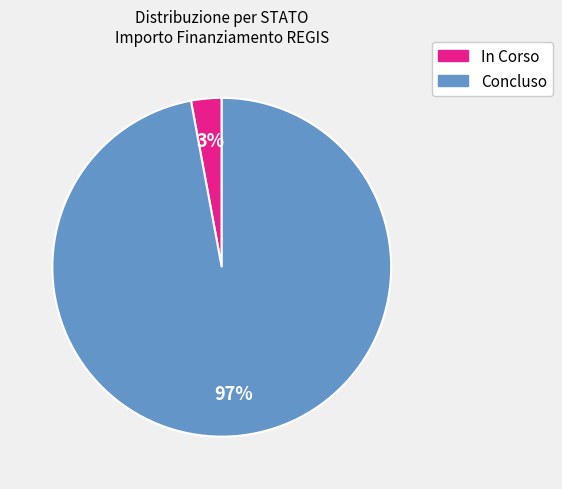

True or false: In Corso accounts for 3% of the total.

True